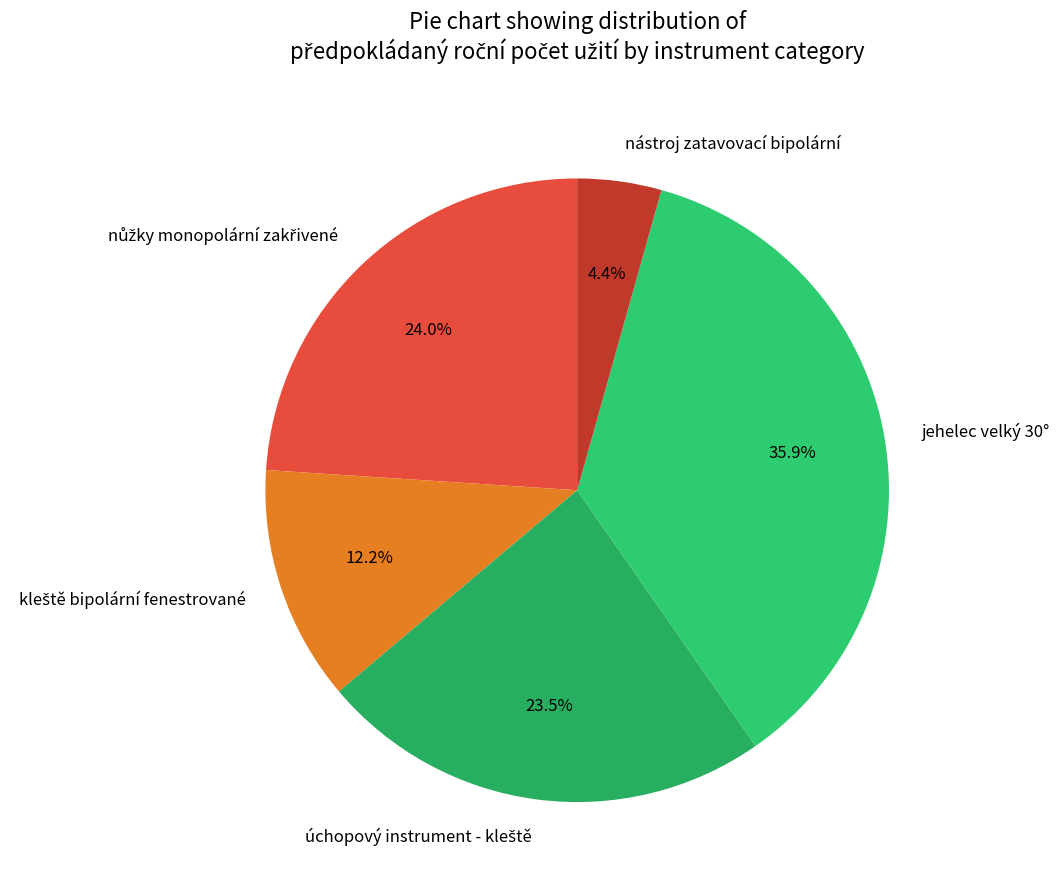

What portion of the pie excludes jehelec velký 30°?

64.1%